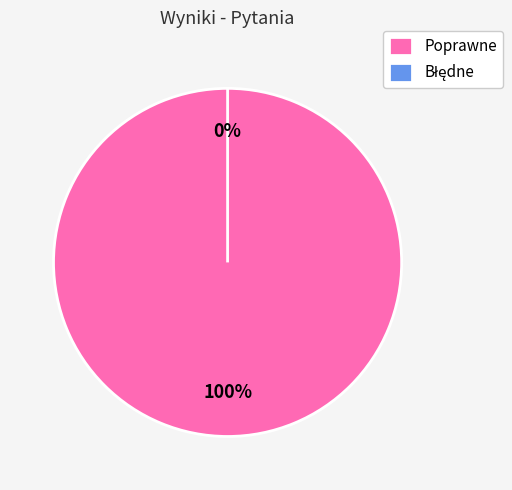

What is the total percentage of Błędne and Poprawne?

100.0%